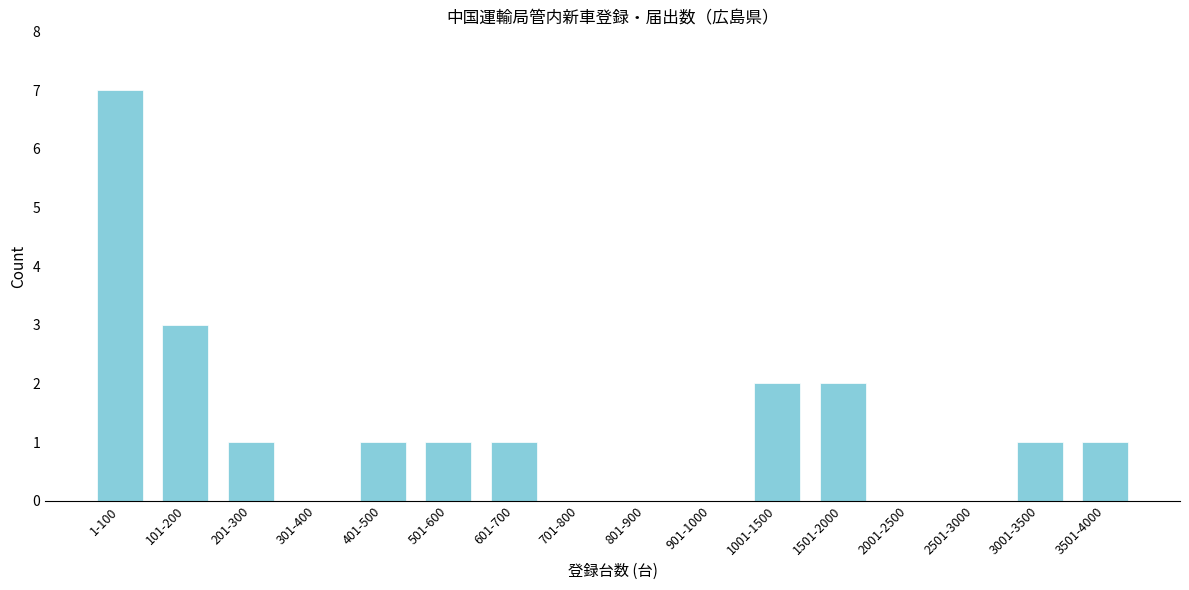

Reading left to right, what are all the values shown in this chart?

1-100=7	101-200=3	201-300=1	301-400=0	401-500=1	501-600=1	601-700=1	701-800=0	801-900=0	901-1000=0	1001-1500=2	1501-2000=2	2001-2500=0	2501-3000=0	3001-3500=1	3501-4000=1